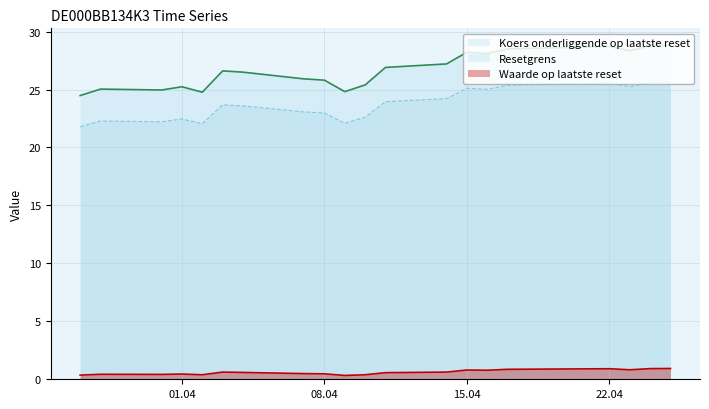

At how many categories does at least one series exceed 2?

20